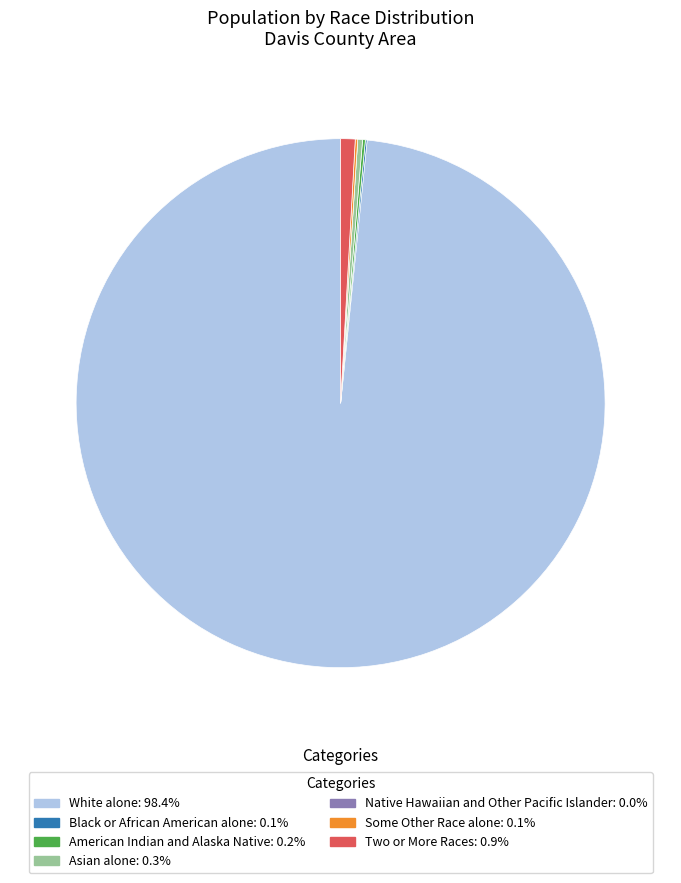

Is there any slice that represents more than half of the pie?

Yes